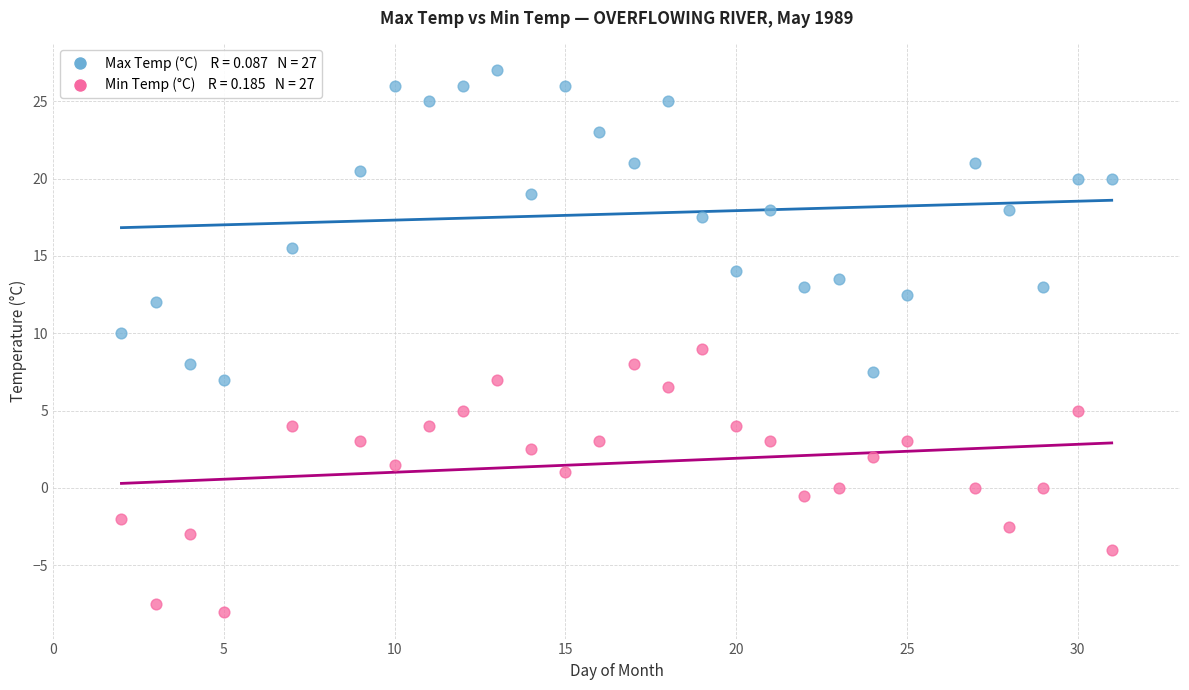

Across all data points, what is the range of Y values (max minus min)?

35.0